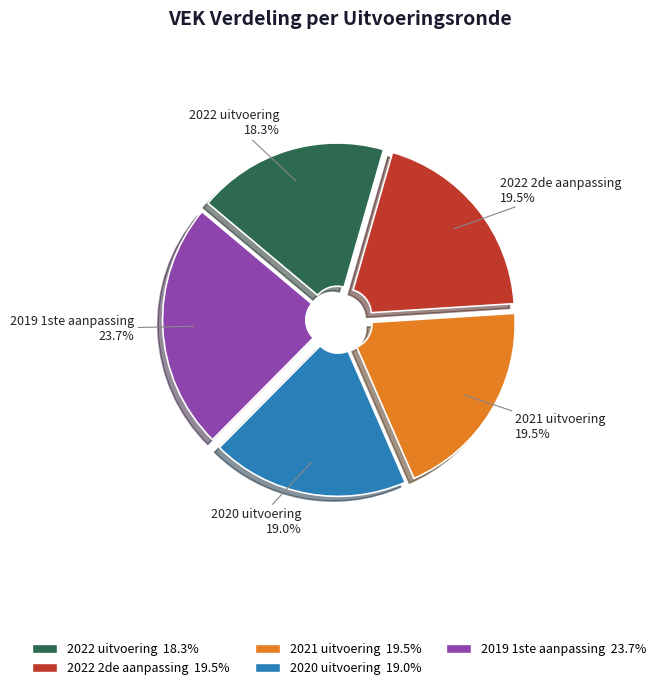

How many segments does this pie chart have?

5